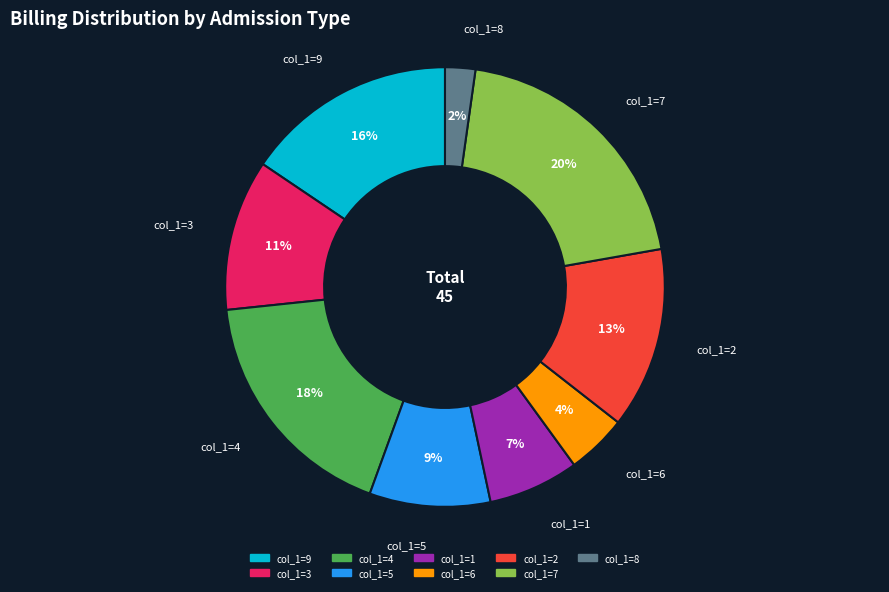

To the nearest percent, what is the average slice percentage?

11%